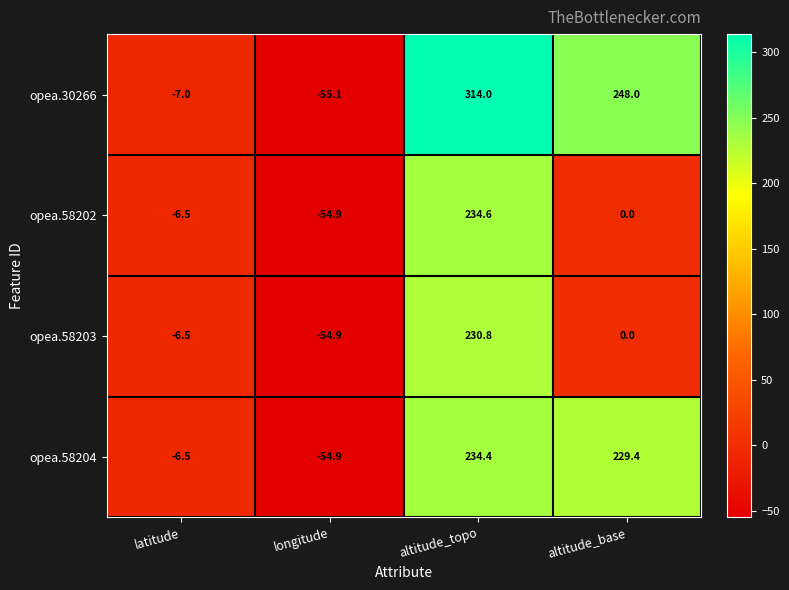

Reading left to right, what are all the values shown in this chart?

opea.30266: latitude=-7.0	longitude=-55.1	altitude_topo=314.0	altitude_base=248.0
opea.58202: latitude=-6.5	longitude=-54.9	altitude_topo=234.6	altitude_base=0.0
opea.58203: latitude=-6.5	longitude=-54.9	altitude_topo=230.8	altitude_base=0.0
opea.58204: latitude=-6.5	longitude=-54.9	altitude_topo=234.4	altitude_base=229.4